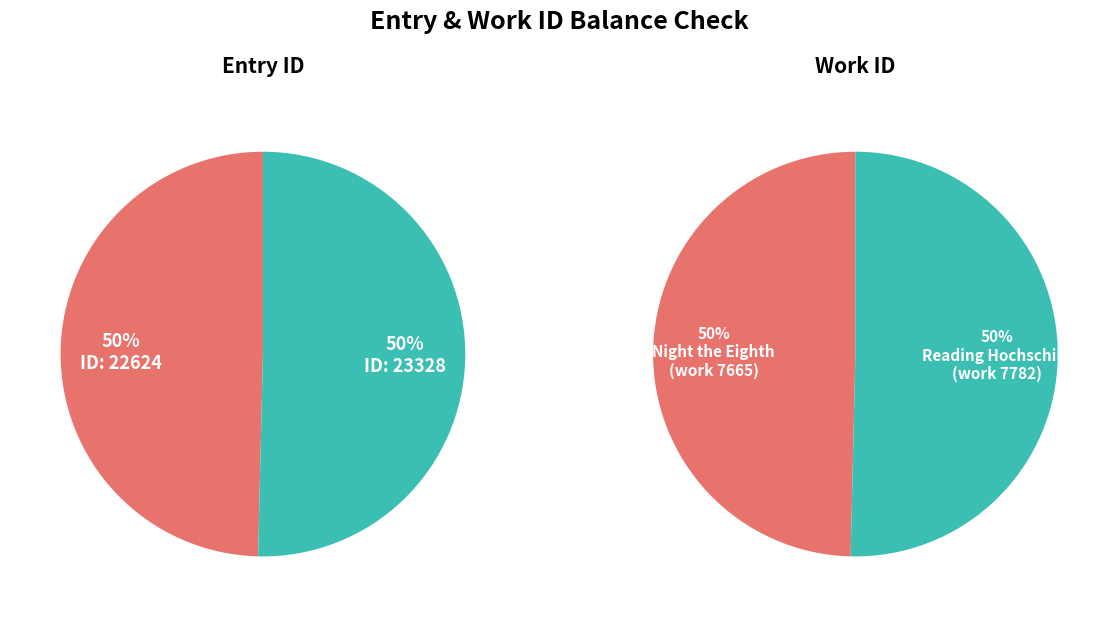

What percentage is the 22624 slice, to the nearest percent?

50%